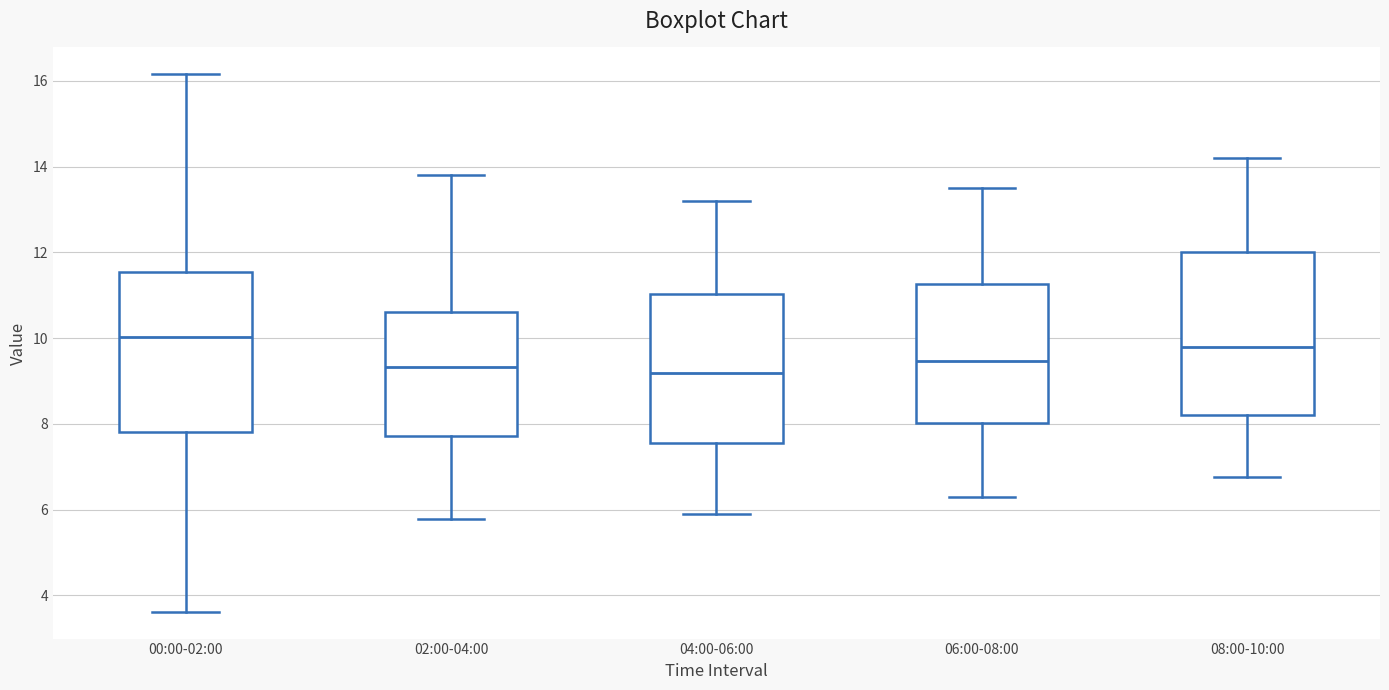

Reading left to right, read every box against the y-axis: the position of its median line, the range the box covers, and the ends of its whiskers. The values are not printed on the chart, so give them approximately, as read against the axis.

00:00-02:00: median 10.0, box 7.8 to 11.6, whiskers 3.6 to 16.2
02:00-04:00: median 9.4, box 7.8 to 10.6, whiskers 5.8 to 13.8
04:00-06:00: median 9.2, box 7.6 to 11.0, whiskers 6.0 to 13.2
06:00-08:00: median 9.4, box 8.0 to 11.2, whiskers 6.4 to 13.6
08:00-10:00: median 9.8, box 8.2 to 12.0, whiskers 6.8 to 14.2